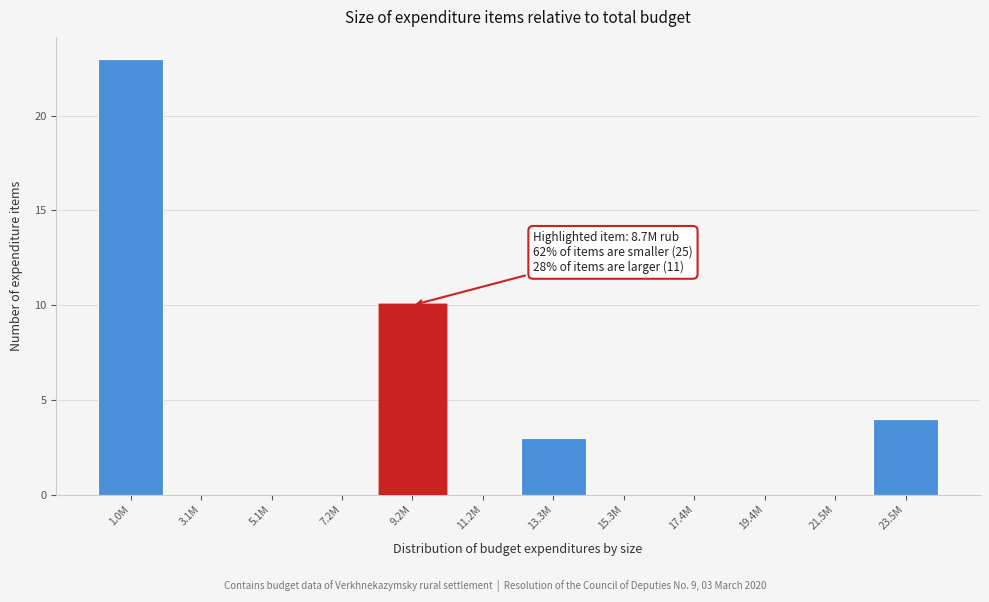

Reading left to right, what are all the values shown in this chart?

1.0M=23	3.1M=0	5.1M=0	7.2M=0	9.2M=10	11.2M=0	13.3M=3	15.3M=0	17.4M=0	19.4M=0	21.5M=0	23.5M=4